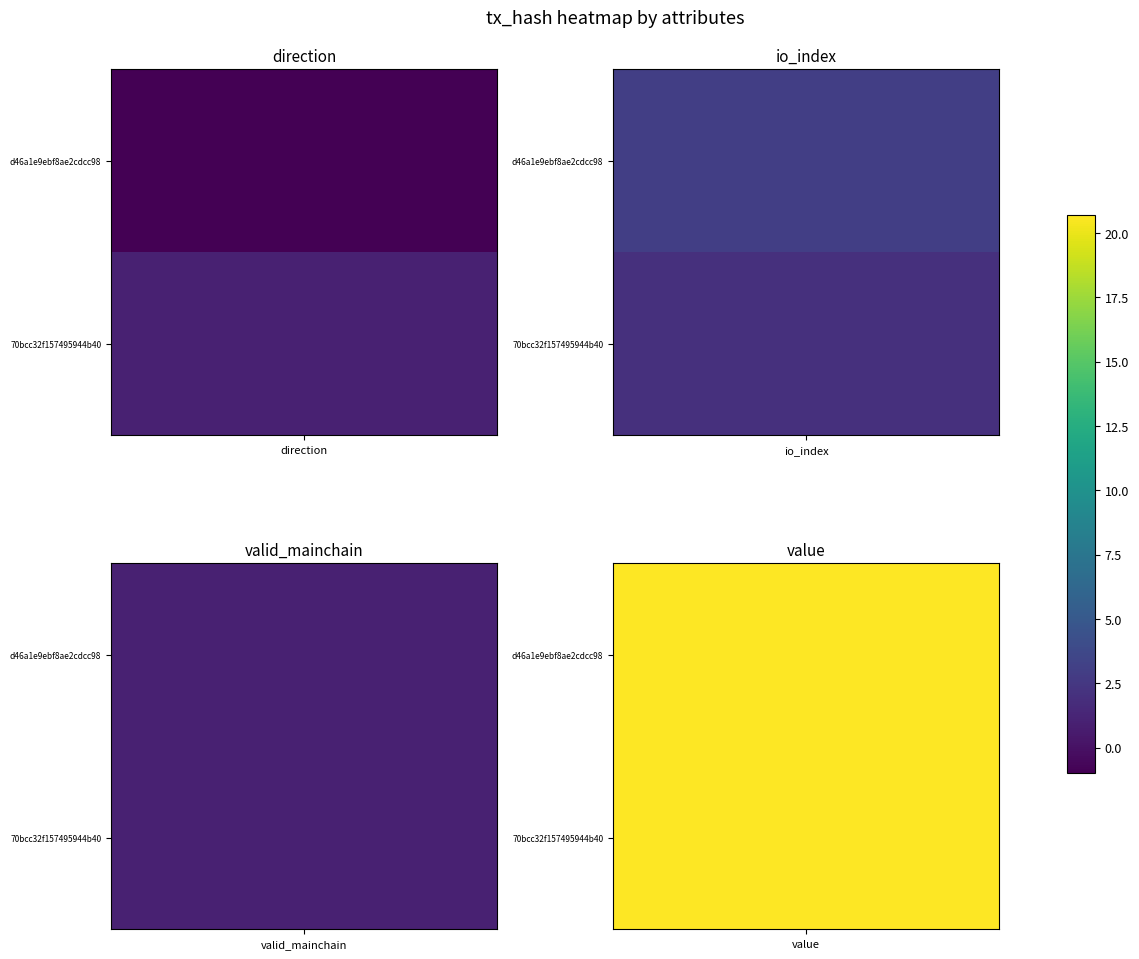

Which series has the widest spread of values?

d46a1e9ebf8ae2cdcc98df00ced5a5c5f1b18ce